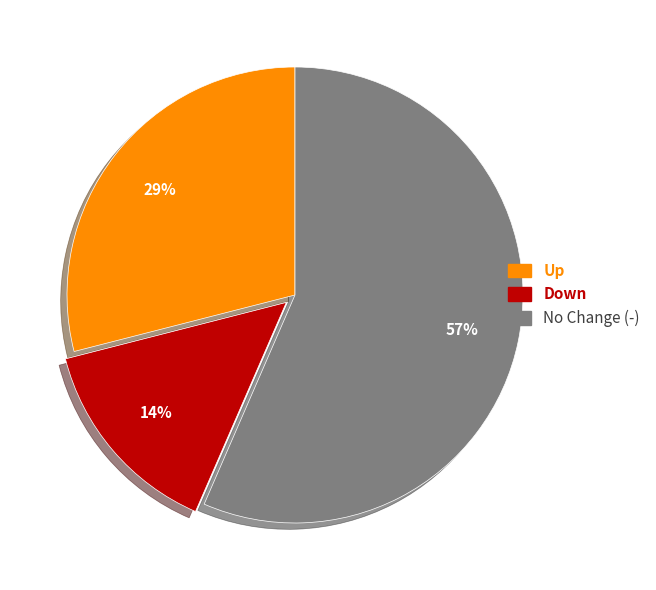

Combined, do Up and No Change (-) account for over 50%?

Yes